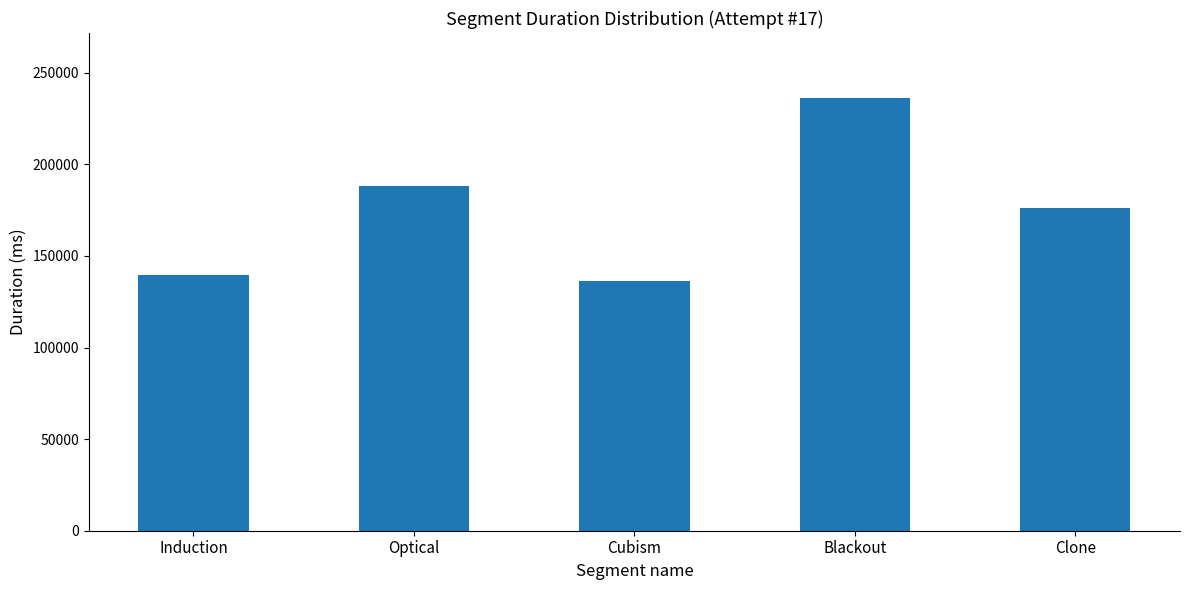

List the labels in order of value, smallest first.

Cubism, Induction, Clone, Optical, Blackout